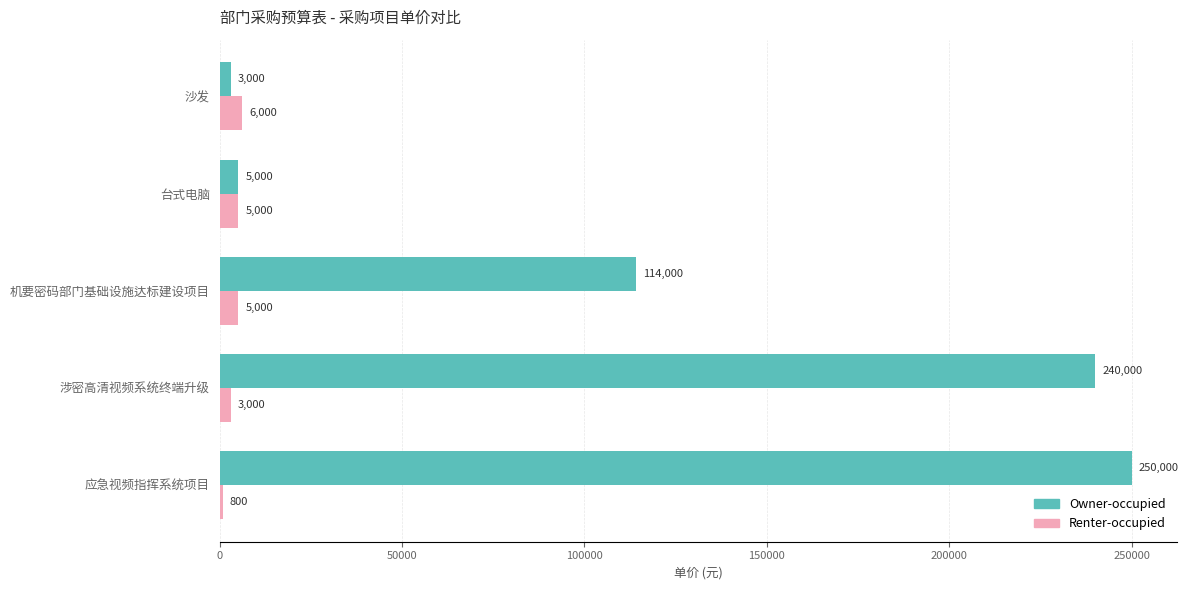

Is it true that Owner-occupied equals 5000 at 台式电脑?

True